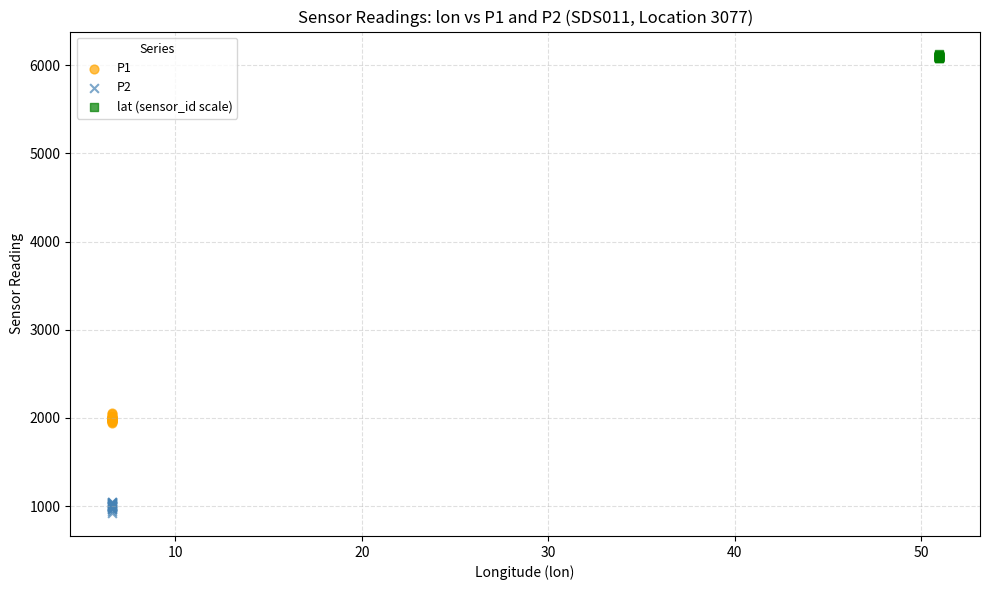

Which series contains the highest Y value?

lat (sensor_id scale)